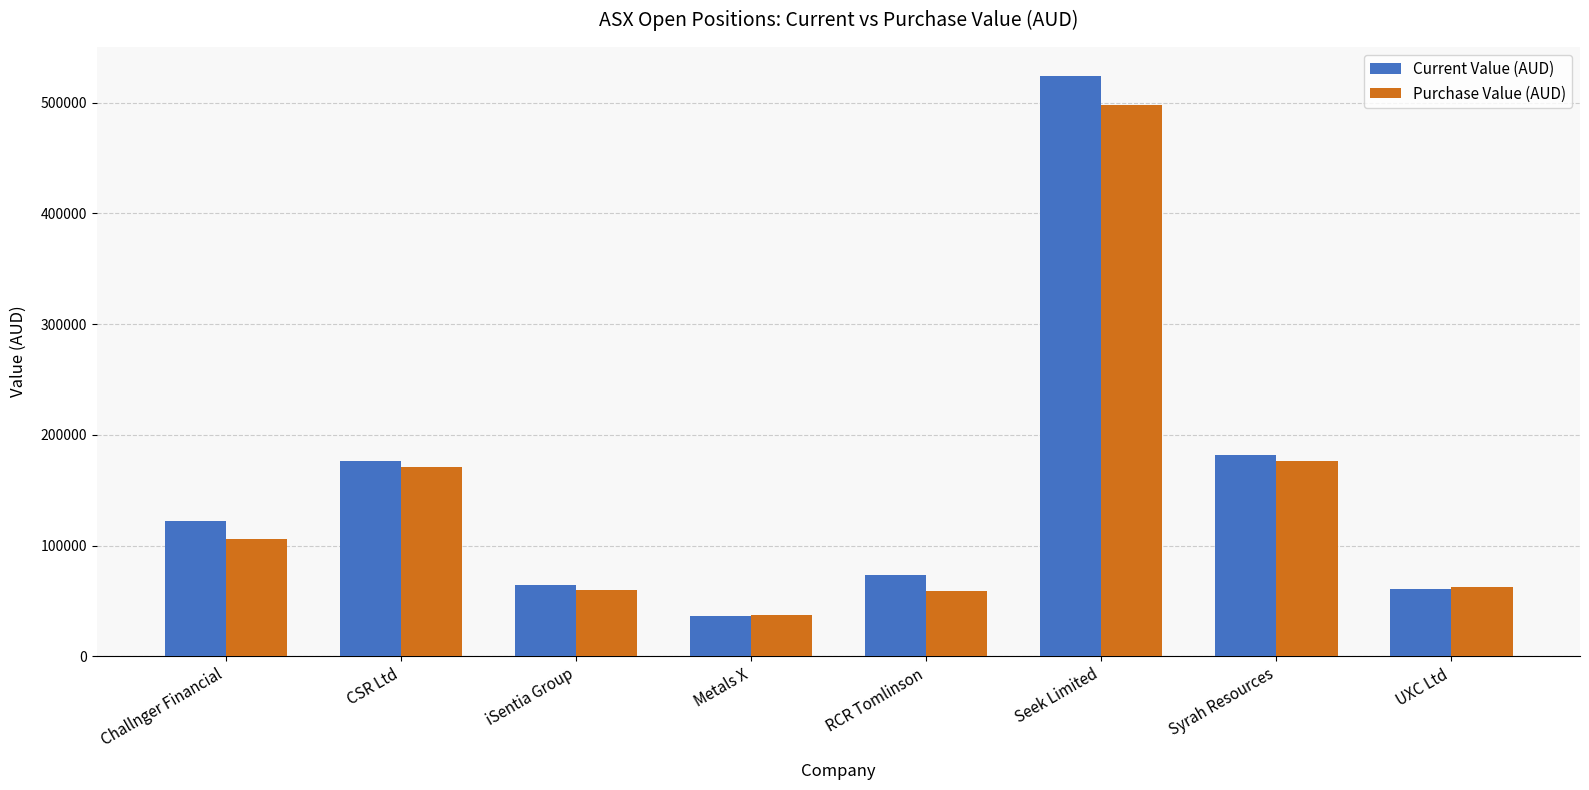

The value of Purchase Value (AUD) at iSentia Group is 59700.0. True or false?

True